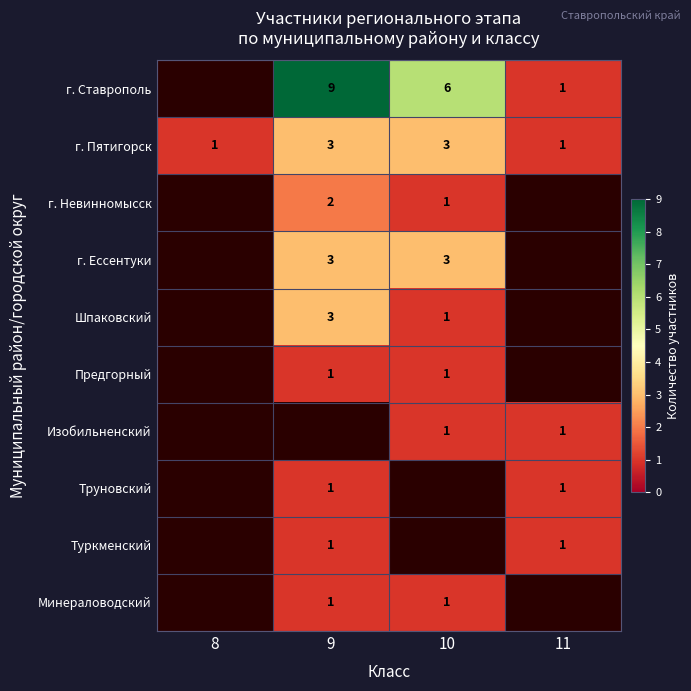

Is it true that г. Пятигорск equals 0.6 at 11?

False